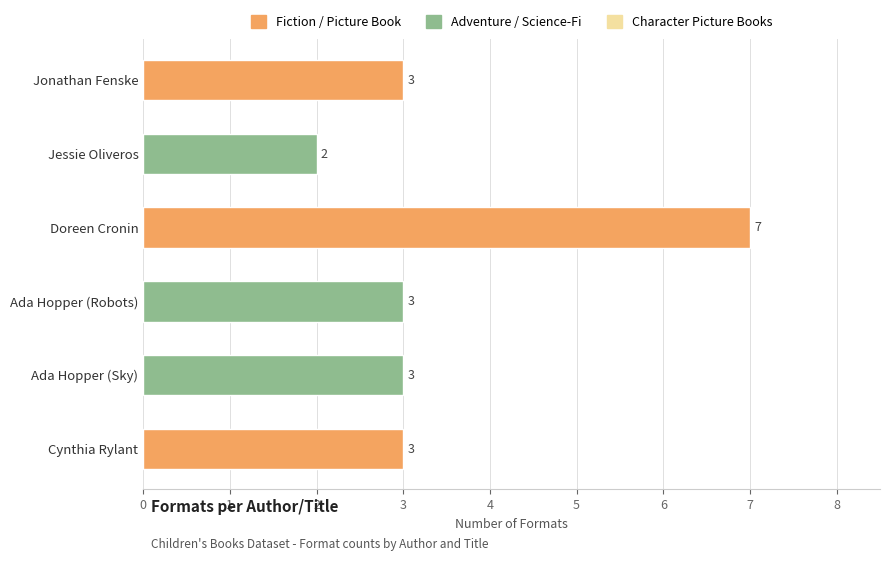

What is the maximum value shown in the chart?

7